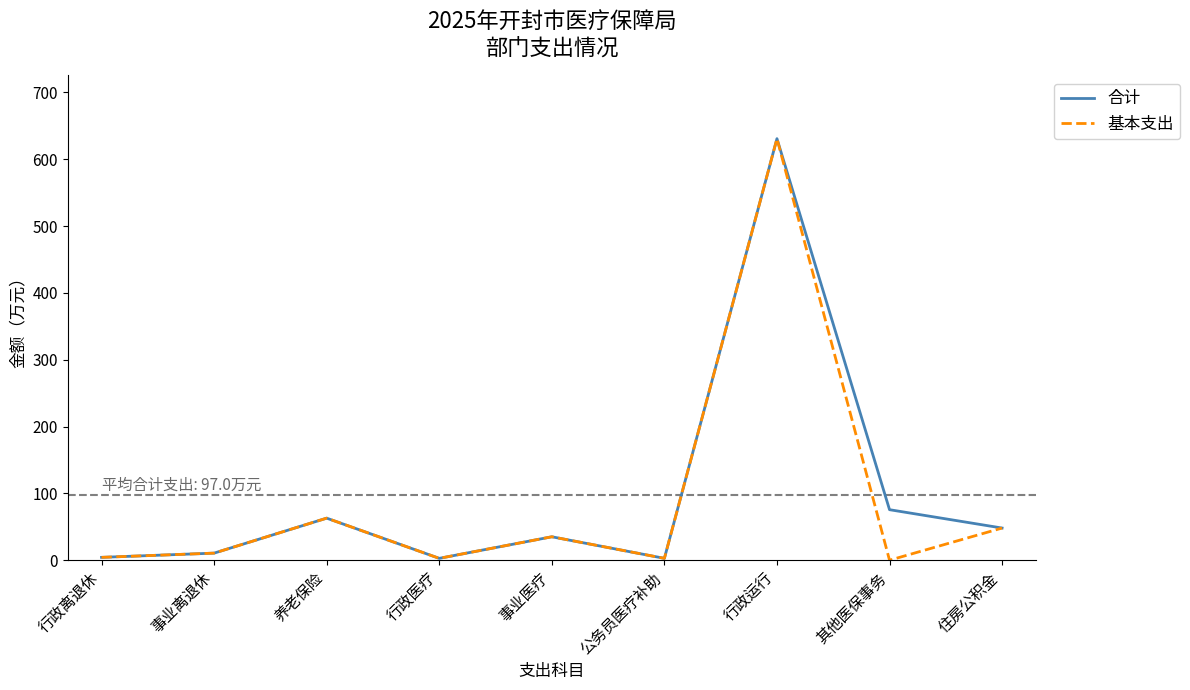

What is the highest value of the 基本支出 series?

630.7